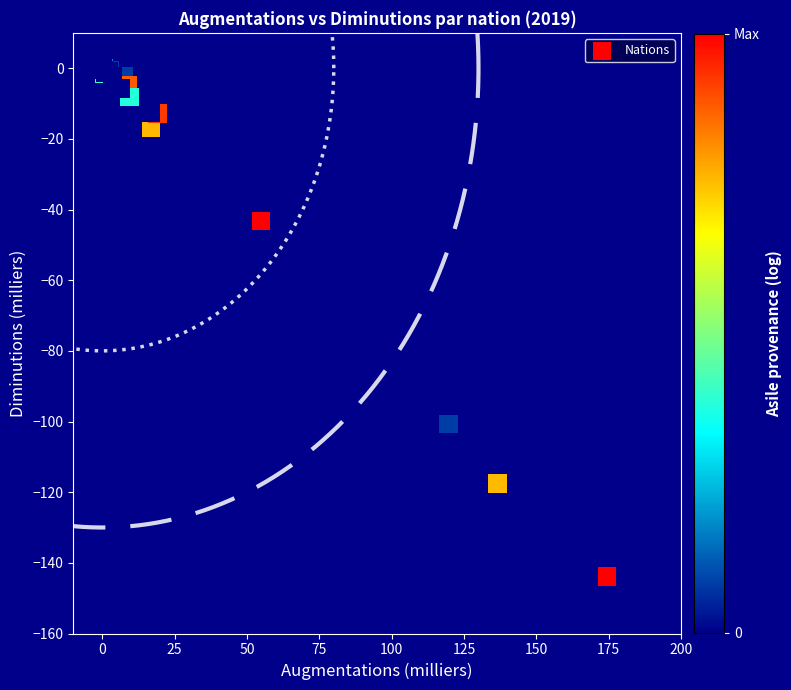

What Y value in the scatter plot is closest to -72?

-88.2